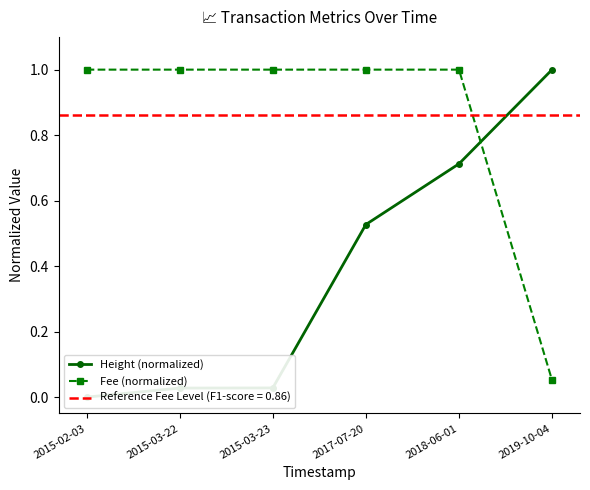

The Fee (normalized) series shows 0.0 at 2019-10-04. True or false?

False